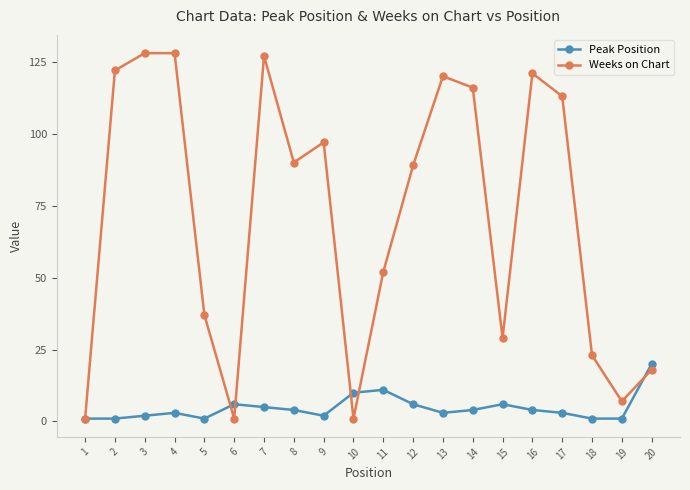

At how many categories does at least one series exceed 19?

16